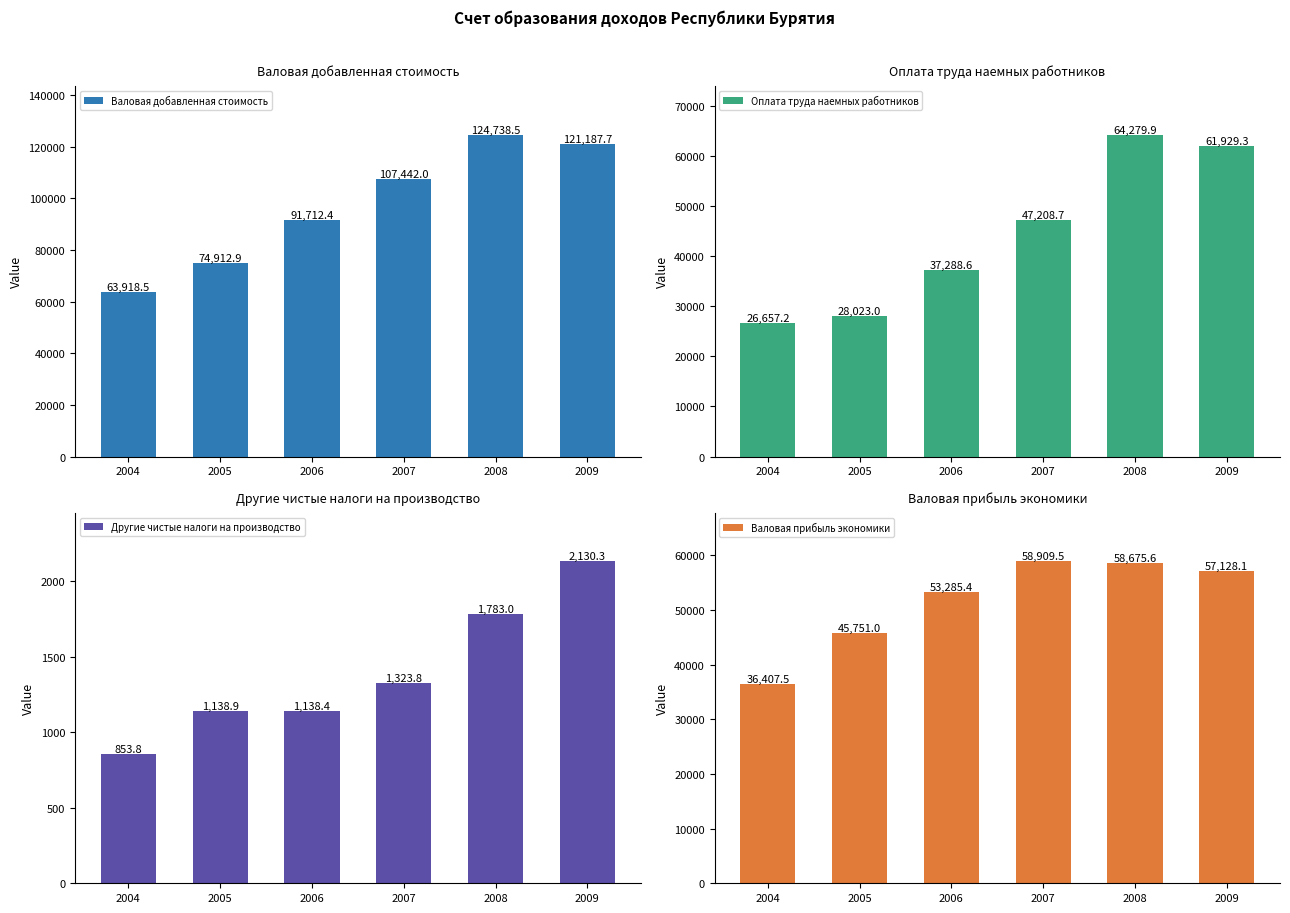

List the series in order of their peak value, lowest first.

Другие чистые налоги на производство, Валовая прибыль экономики, Оплата труда наемных работников, Валовая добавленная стоимость